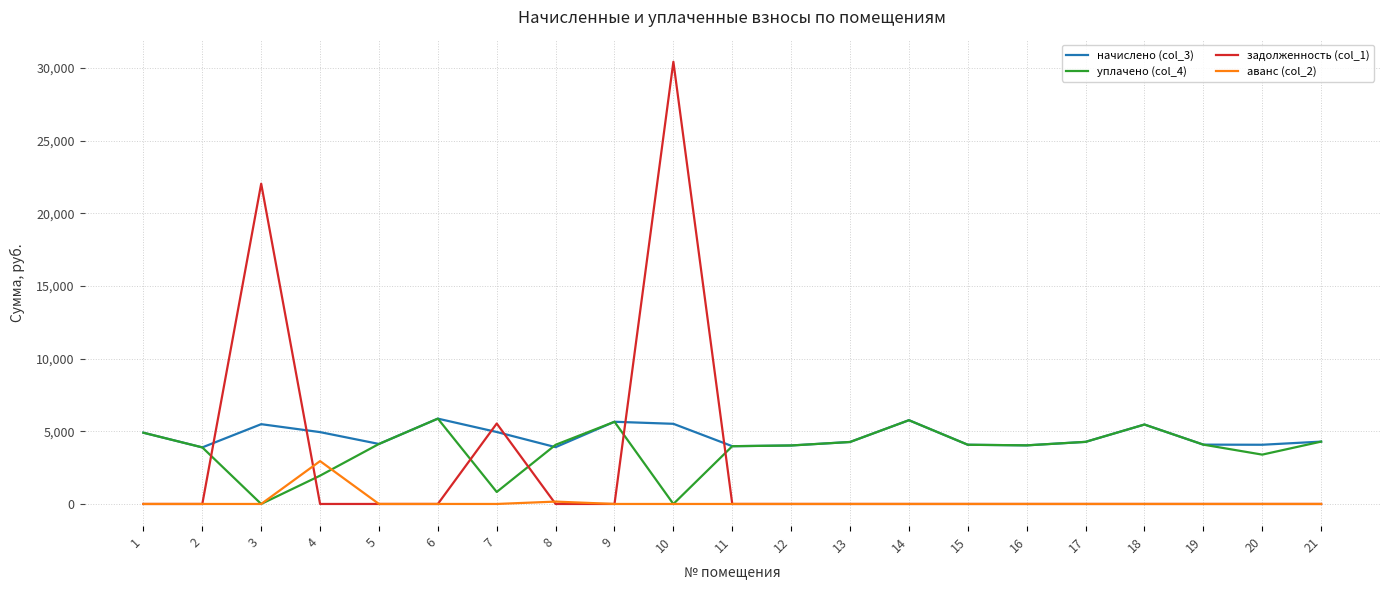

At which category is the sum across all series the highest?

10